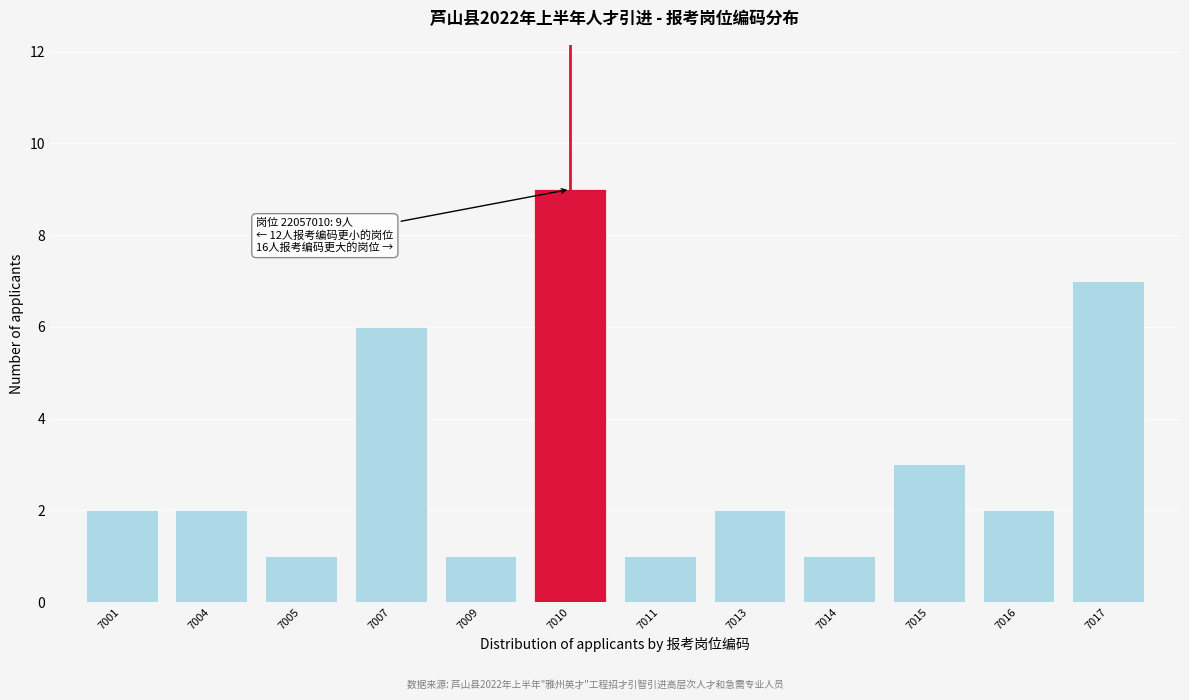

Reading left to right, what are all the values shown in this chart?

7001=2	7004=2	7005=1	7007=6	7009=1	7010=9	7011=1	7013=2	7014=1	7015=3	7016=2	7017=7